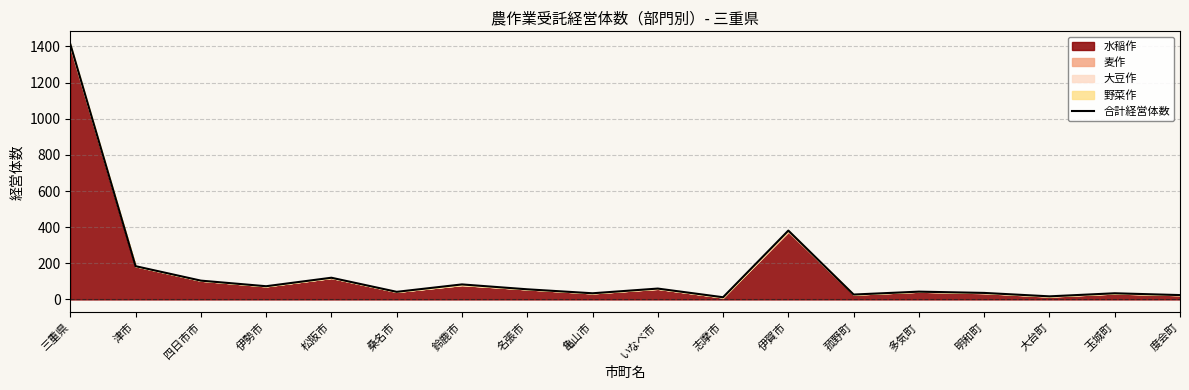

What is the minimum value shown in the chart?

12